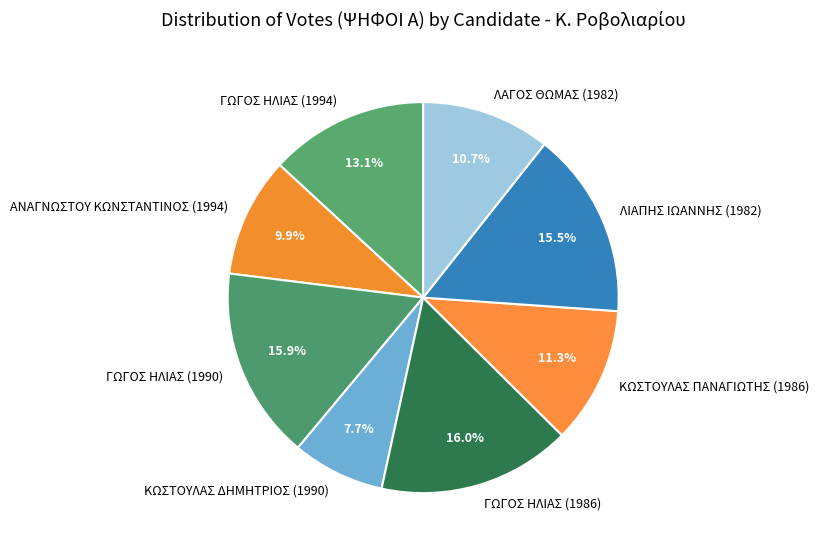

Combined, do ΚΩΣΤΟΥΛΑΣ ΔΗΜΗΤΡΙΟΣ (1990) and ΓΩΓΟΣ ΗΛΙΑΣ (1986) account for over 50%?

No